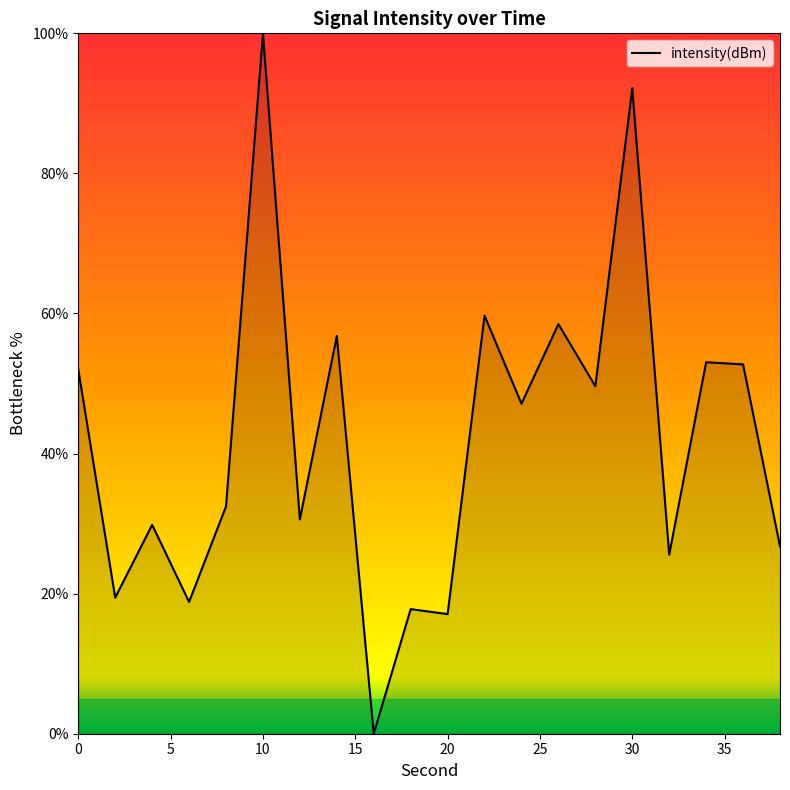

What is the sum of all values?

840.0